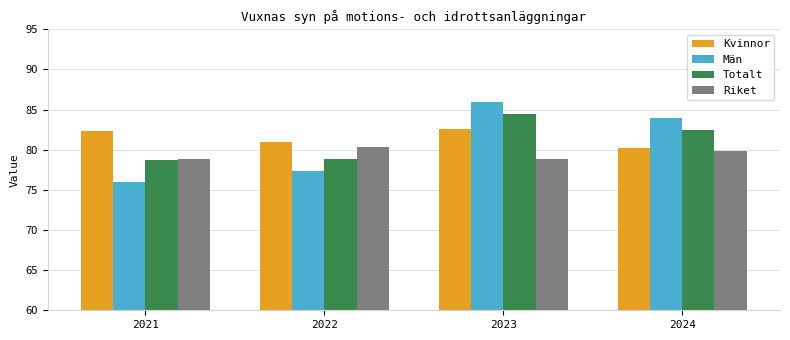

The Män series shows 120.3 at 2021. True or false?

False